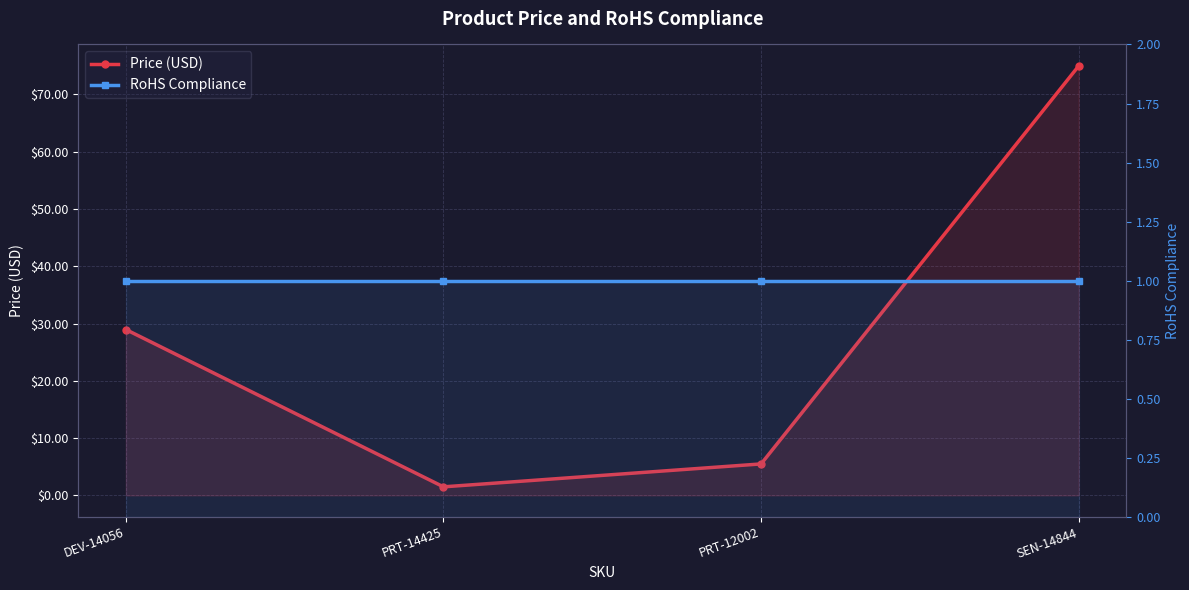

What position from the left is DEV-14056?

1